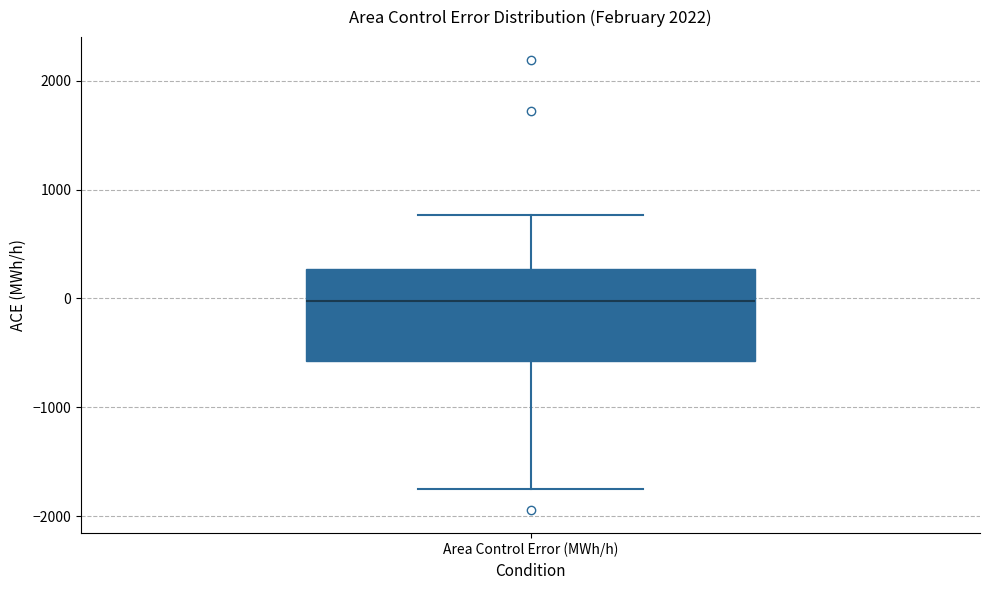

Transcribe this box plot: give where the median line is, the range the box spans, and where the two whiskers end, as read against the y-axis. The values are not printed on the chart, so give them approximately, as read against the axis.

median 0, box -600 to 300, whiskers -1700 to 800